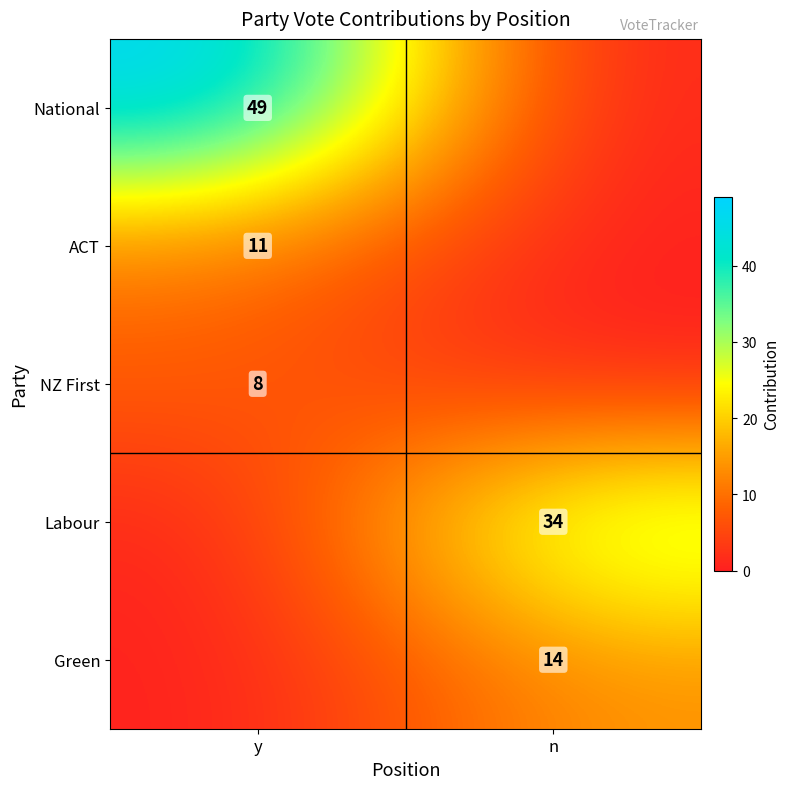

At how many categories does at least one series exceed 3?

2